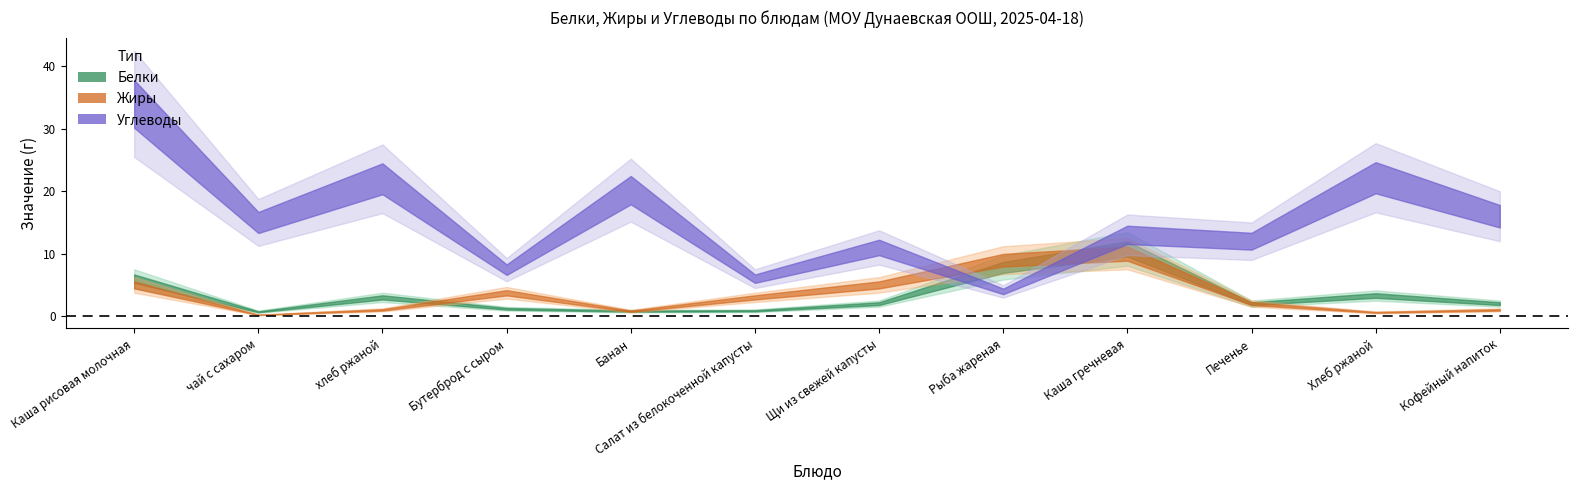

What is the difference between the Углеводы values at хлеб ржаной and Кофейный напиток?

6.0